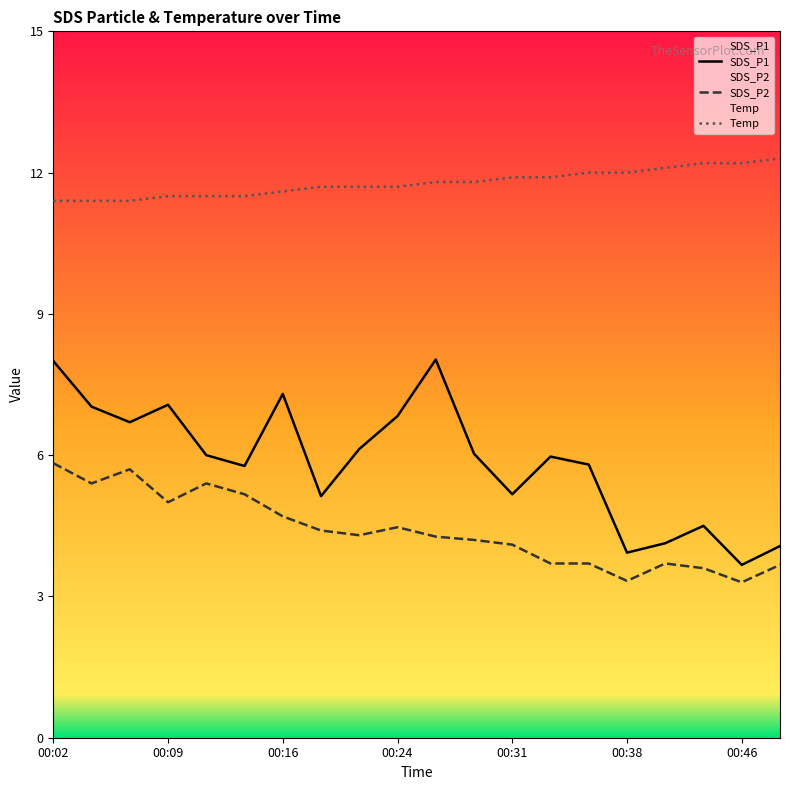

In SDS_P2, how many points are lower than both neighbors (excluding endpoints)?

5